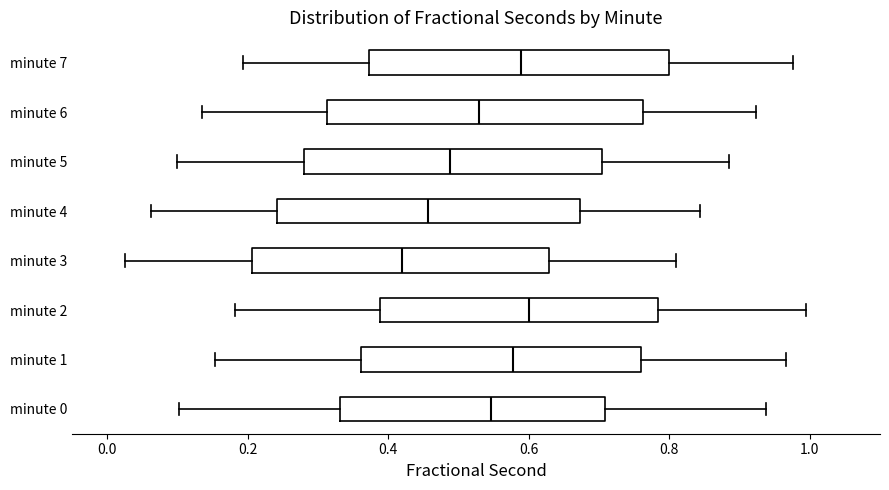

Reading bottom to top, transcribe this box plot: for each box, give where its median line is, the range the box spans, and where its two whiskers end, as read against the x-axis. The values are not printed on the chart, so give them approximately, as read against the axis.

minute 0: median 0.54, box 0.34 to 0.70, whiskers 0.10 to 0.94
minute 1: median 0.58, box 0.36 to 0.76, whiskers 0.16 to 0.96
minute 2: median 0.60, box 0.38 to 0.78, whiskers 0.18 to 1.00
minute 3: median 0.42, box 0.20 to 0.62, whiskers 0.02 to 0.80
minute 4: median 0.46, box 0.24 to 0.68, whiskers 0.06 to 0.84
minute 5: median 0.48, box 0.28 to 0.70, whiskers 0.10 to 0.88
minute 6: median 0.52, box 0.32 to 0.76, whiskers 0.14 to 0.92
minute 7: median 0.58, box 0.38 to 0.80, whiskers 0.20 to 0.98